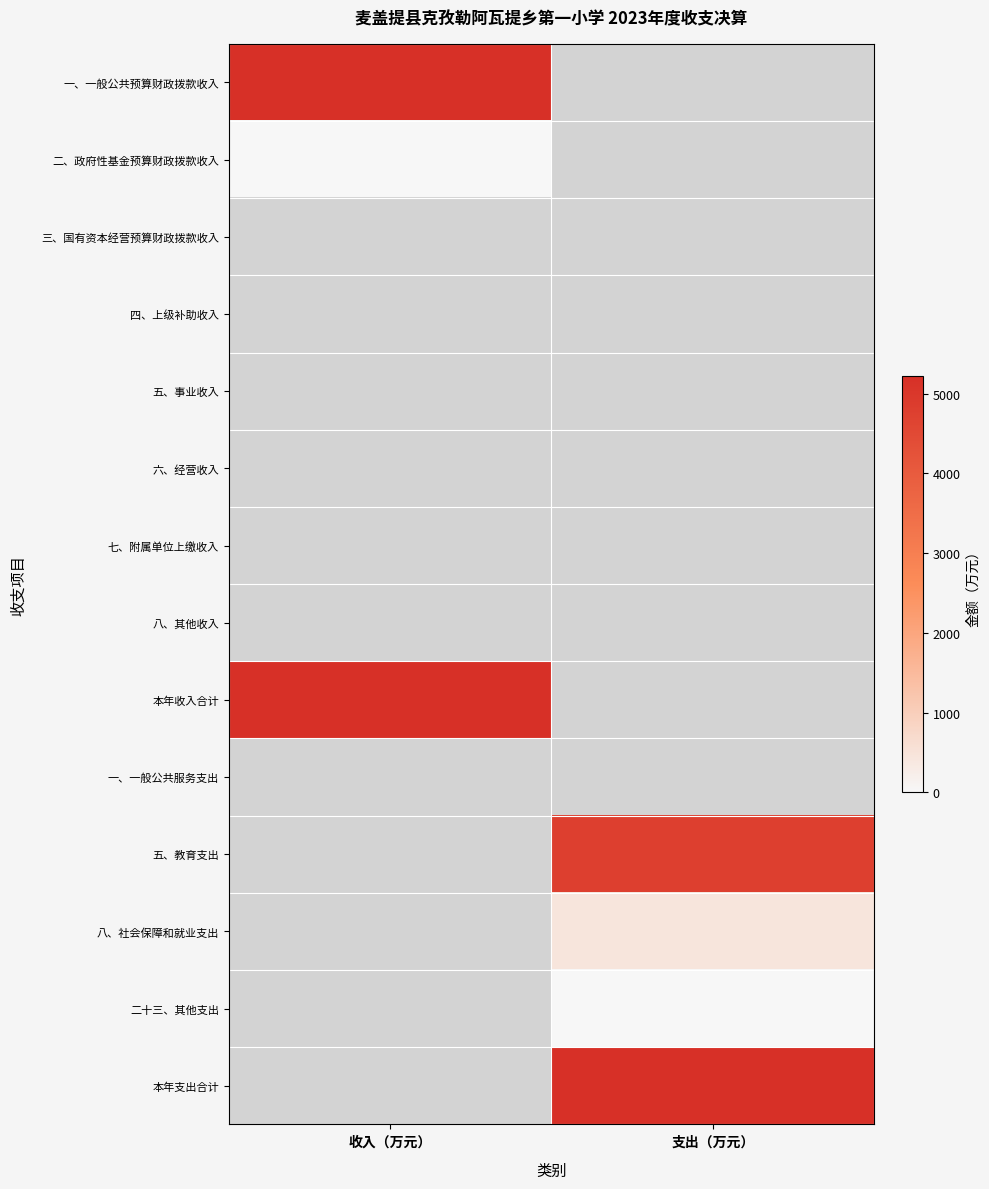

At how many categories does at least one series exceed 4011?

2